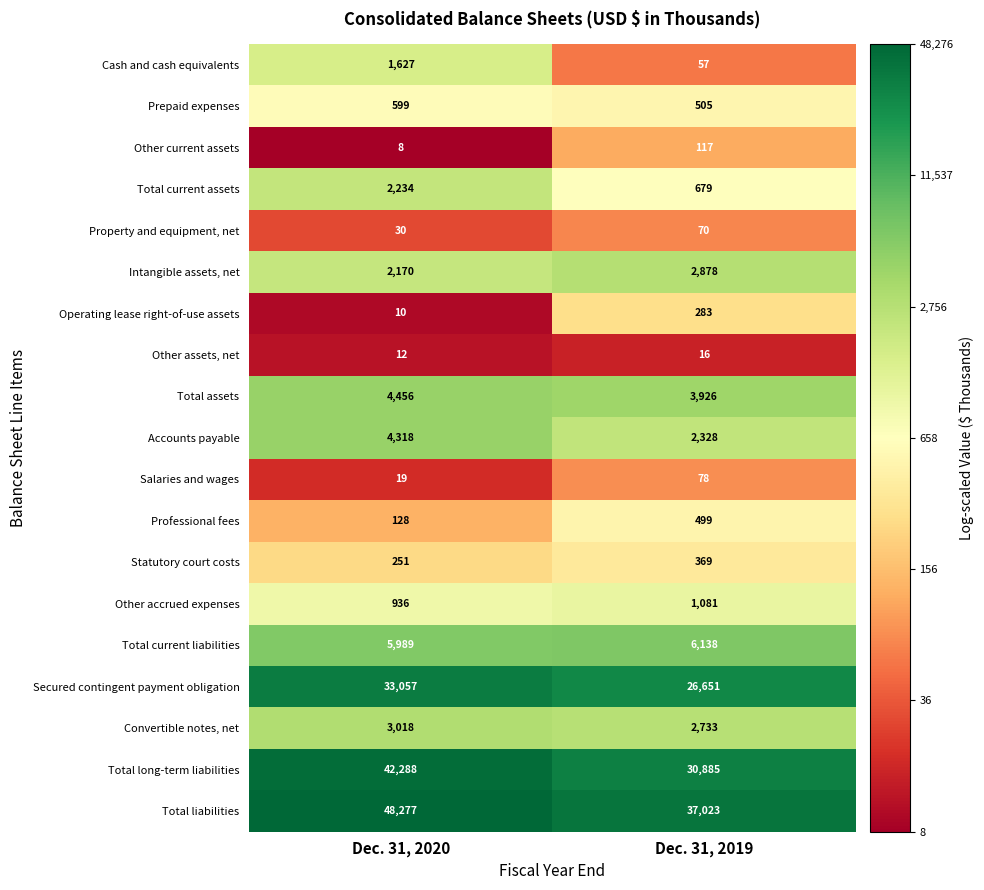

At which category is the sum across all series the highest?

Dec. 31, 2020